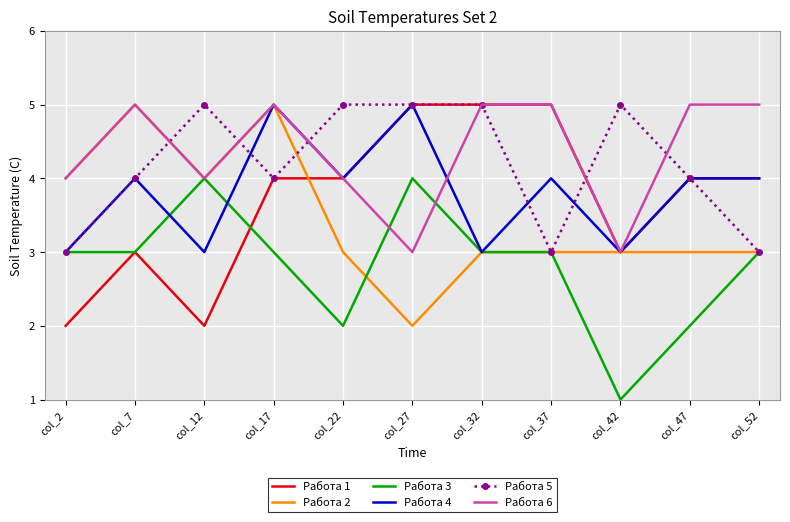

What is the maximum value shown in the chart?

5